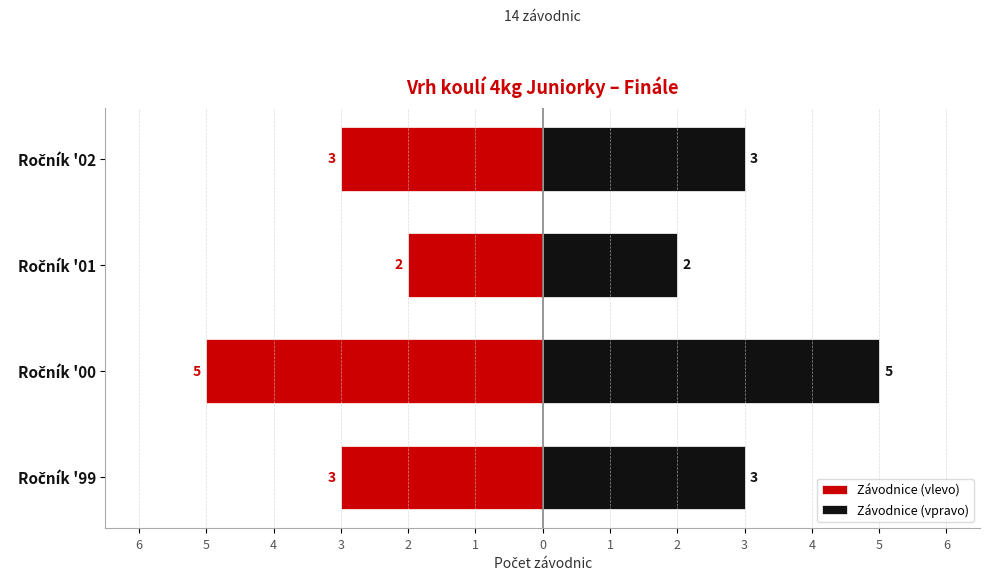

How many data points in Závodnice (vpravo) are less than 3?

1